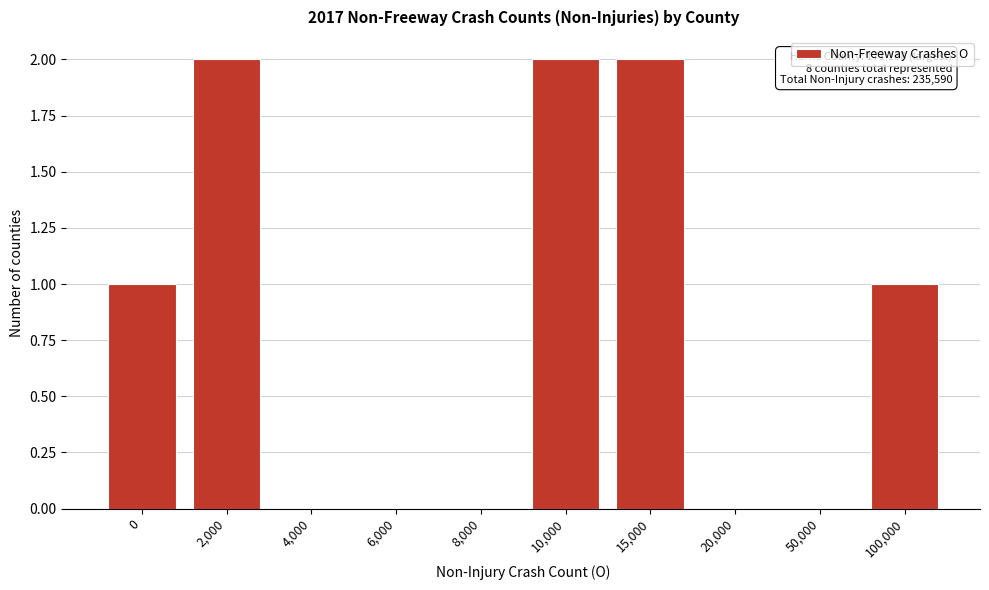

Reading right to left, list all the values displayed in this chart.

100,000=1	50,000=0	20,000=0	15,000=2	10,000=2	8,000=0	6,000=0	4,000=0	2,000=2	0=1